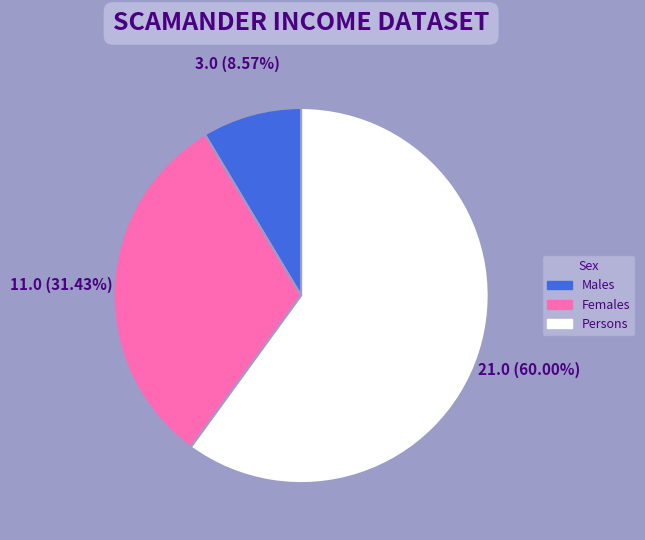

Is there any slice that represents more than half of the pie?

Yes